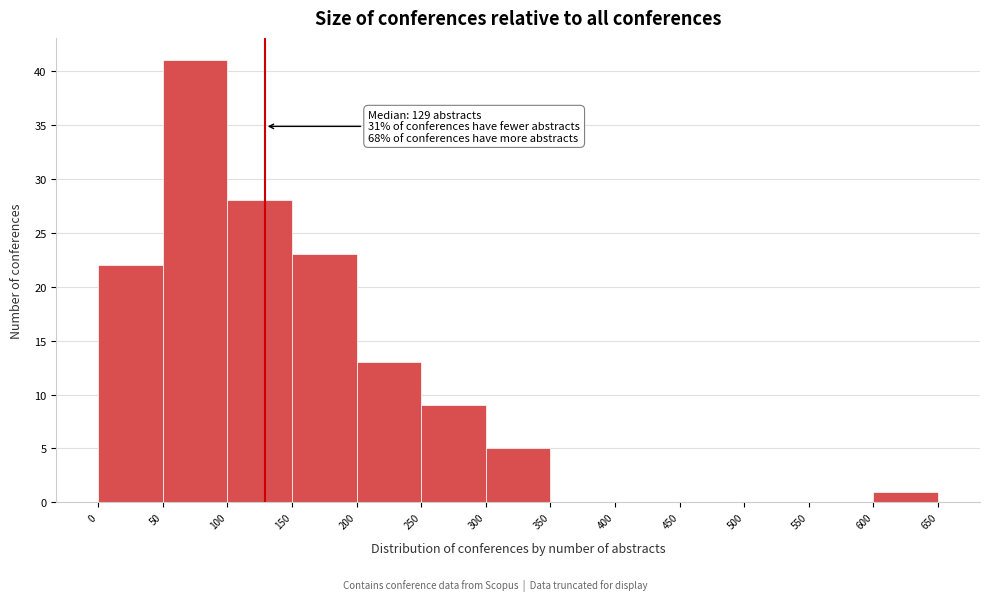

Which range on the x-axis has the tallest bar?

50 to 100